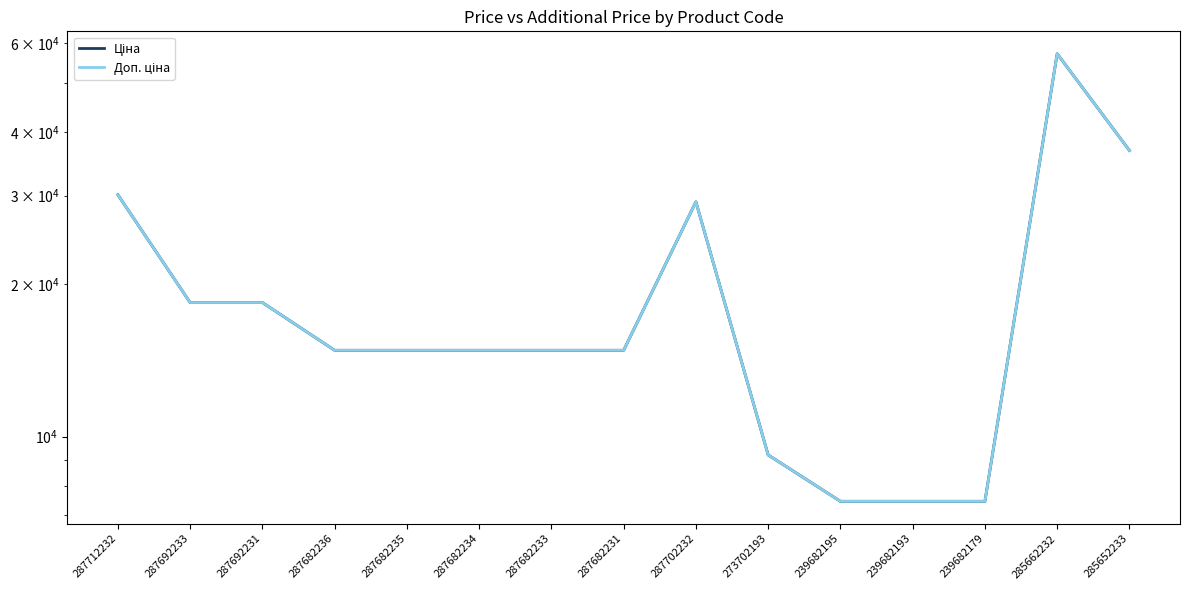

Reading right to left, what are all the values shown in this chart?

Ціна: 285652233=36841.8	285662232=57258.0	239682179=7444.6	239682193=7444.6	239682195=7444.6	273702193=9196.3	287702232=29152.3	287682231=14817.6	287682233=14817.6	287682234=14817.6	287682235=14817.6	287682236=14817.6	287692231=18420.9	287692233=18420.9	287712232=30102.8
Доп. ціна: 285652233=36841.8	285662232=57258.0	239682179=7444.6	239682193=7444.6	239682195=7444.6	273702193=9196.3	287702232=29152.3	287682231=14817.6	287682233=14817.6	287682234=14817.6	287682235=14817.6	287682236=14817.6	287692231=18420.9	287692233=18420.9	287712232=30102.8